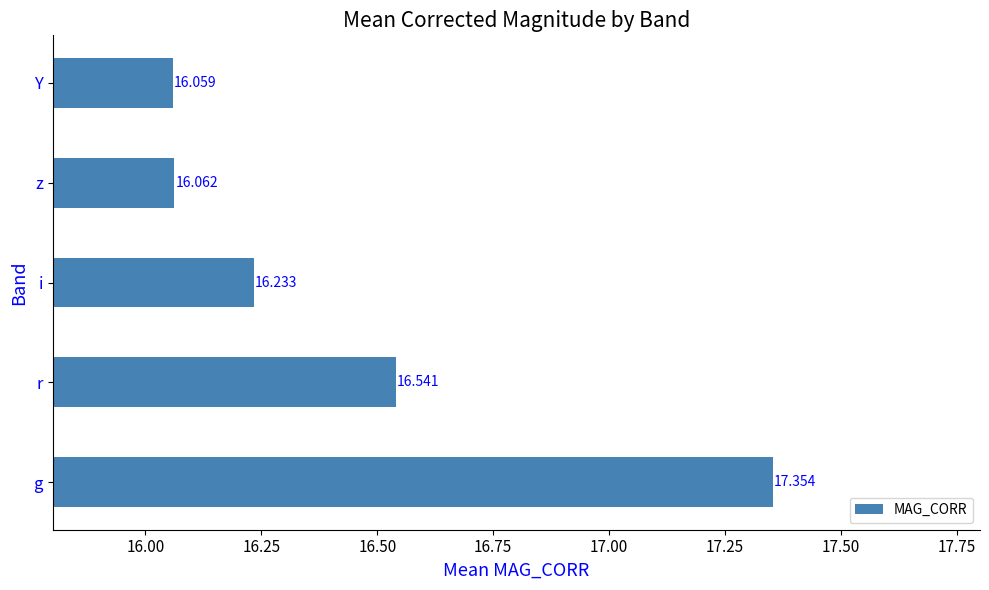

Are the bars horizontal?

Yes